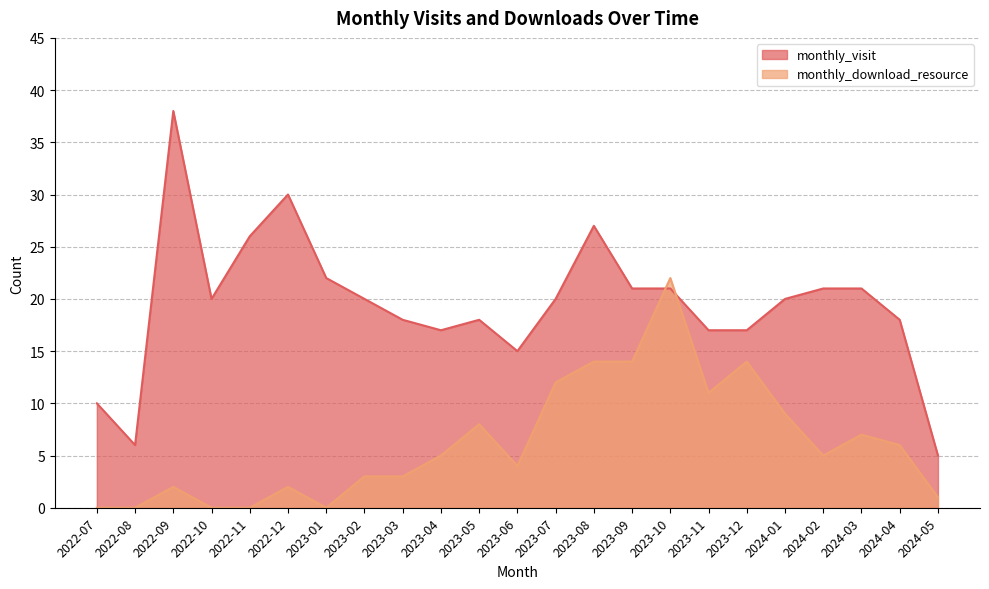

Reading right to left, what are all the values shown in this chart?

monthly_visit: 2024-05=5	2024-04=18	2024-03=21	2024-02=21	2024-01=20	2023-12=17	2023-11=17	2023-10=21	2023-09=21	2023-08=27	2023-07=20	2023-06=15	2023-05=18	2023-04=17	2023-03=18	2023-02=20	2023-01=22	2022-12=30	2022-11=26	2022-10=20	2022-09=38	2022-08=6	2022-07=10
monthly_download_resource: 2024-05=1	2024-04=6	2024-03=7	2024-02=5	2024-01=9	2023-12=14	2023-11=11	2023-10=22	2023-09=14	2023-08=14	2023-07=12	2023-06=4	2023-05=8	2023-04=5	2023-03=3	2023-02=3	2023-01=0	2022-12=2	2022-11=0	2022-10=0	2022-09=2	2022-08=0	2022-07=0